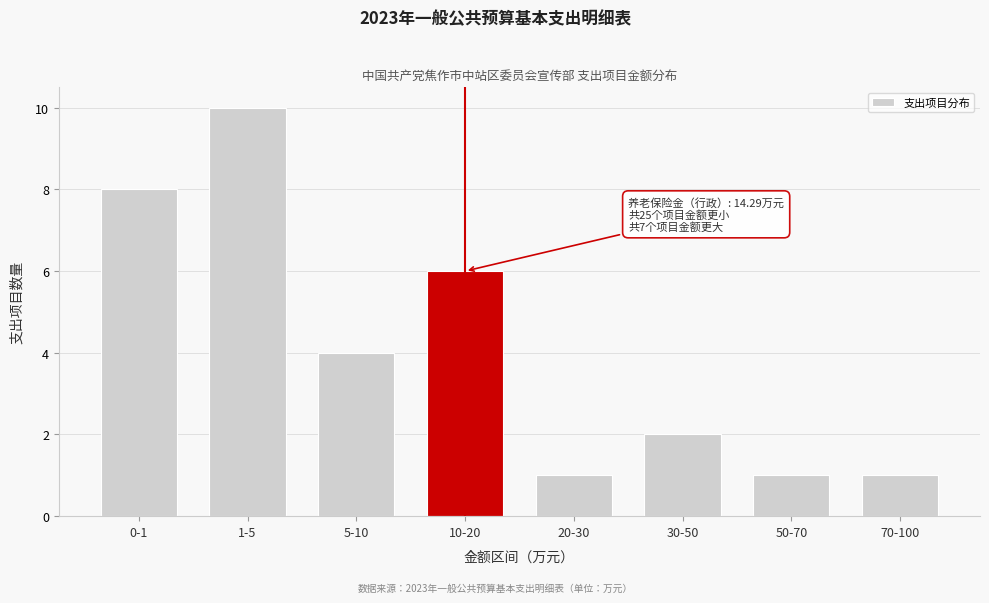

Reading right to left, transcribe all the data shown in this chart.

1	1	2	1	6	4	10	8